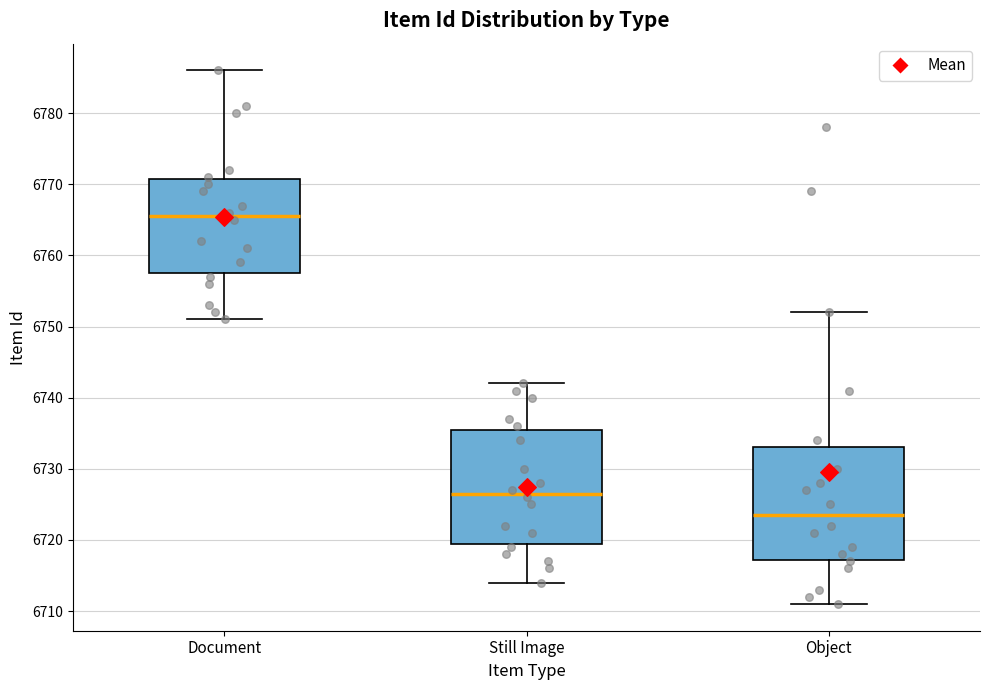

Where does the upper whisker of the box for Still Image end on the y-axis? The values are not printed on the chart, so give them approximately, as read against the axis.

6742